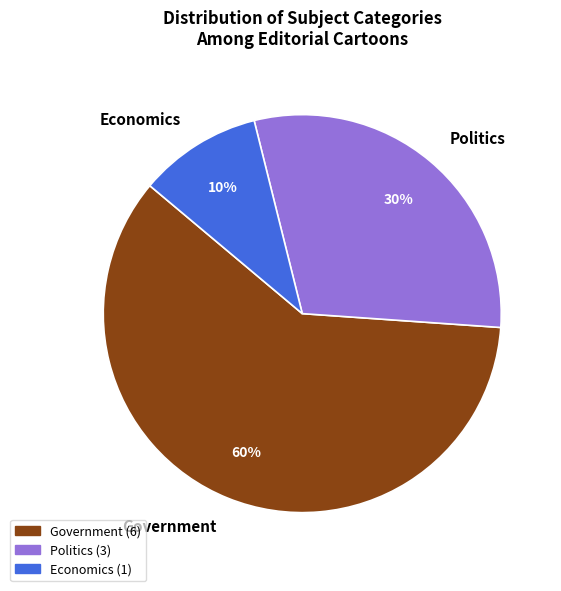

The Government slice represents 60% of the pie. True or false?

True